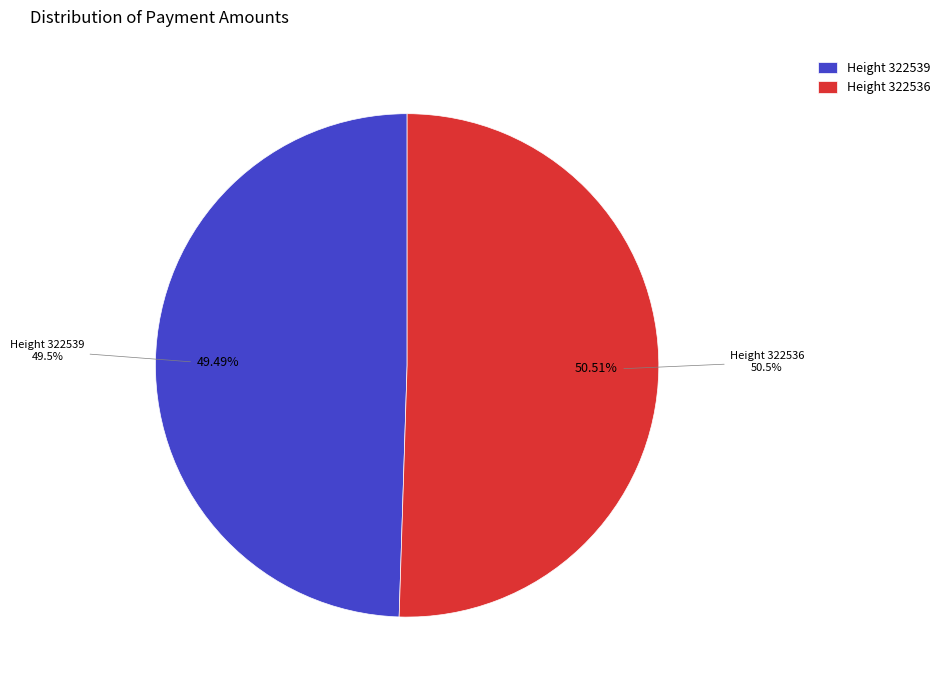

Which slice is the smallest?

322539